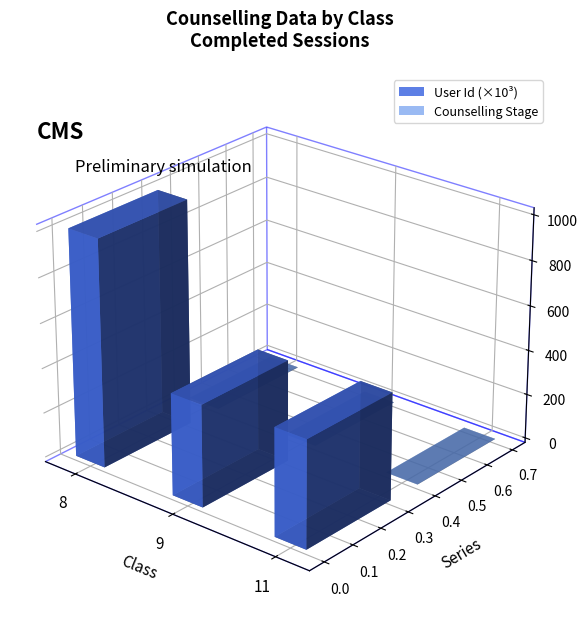

What is the highest value of the Counselling Stage series?

1